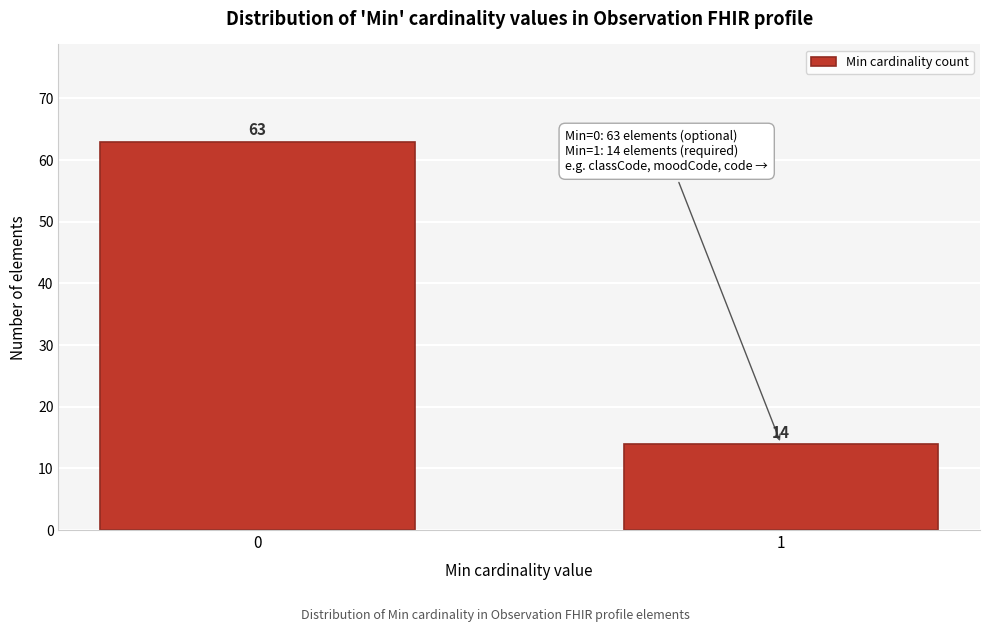

Reading left to right, transcribe all the data shown in this chart.

0=63	1=14